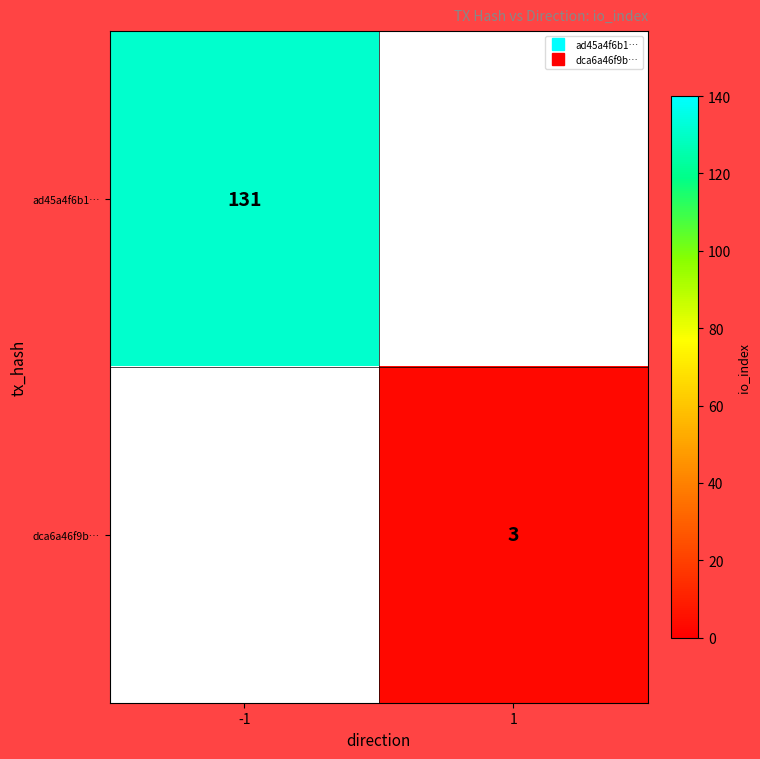

Between 1 and -1, which is larger?

-1